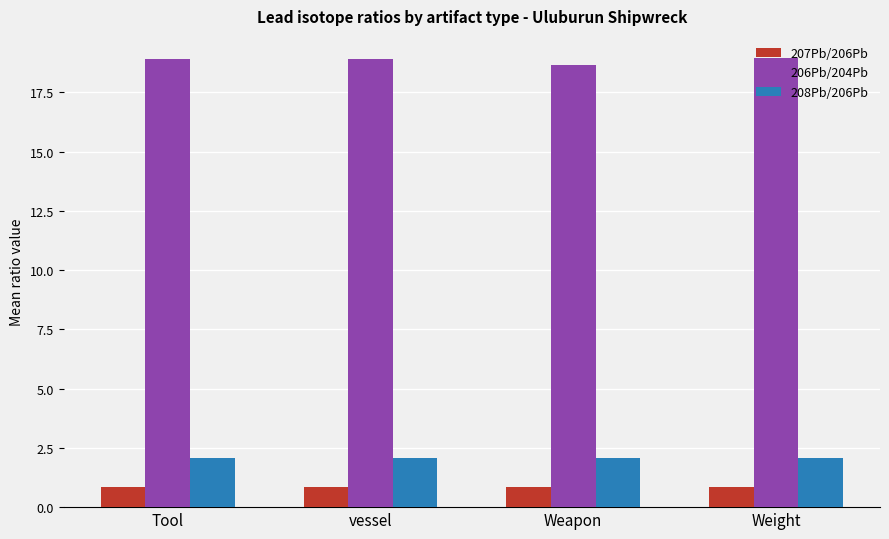

What is the label of the 2nd bar from the left?

vessel